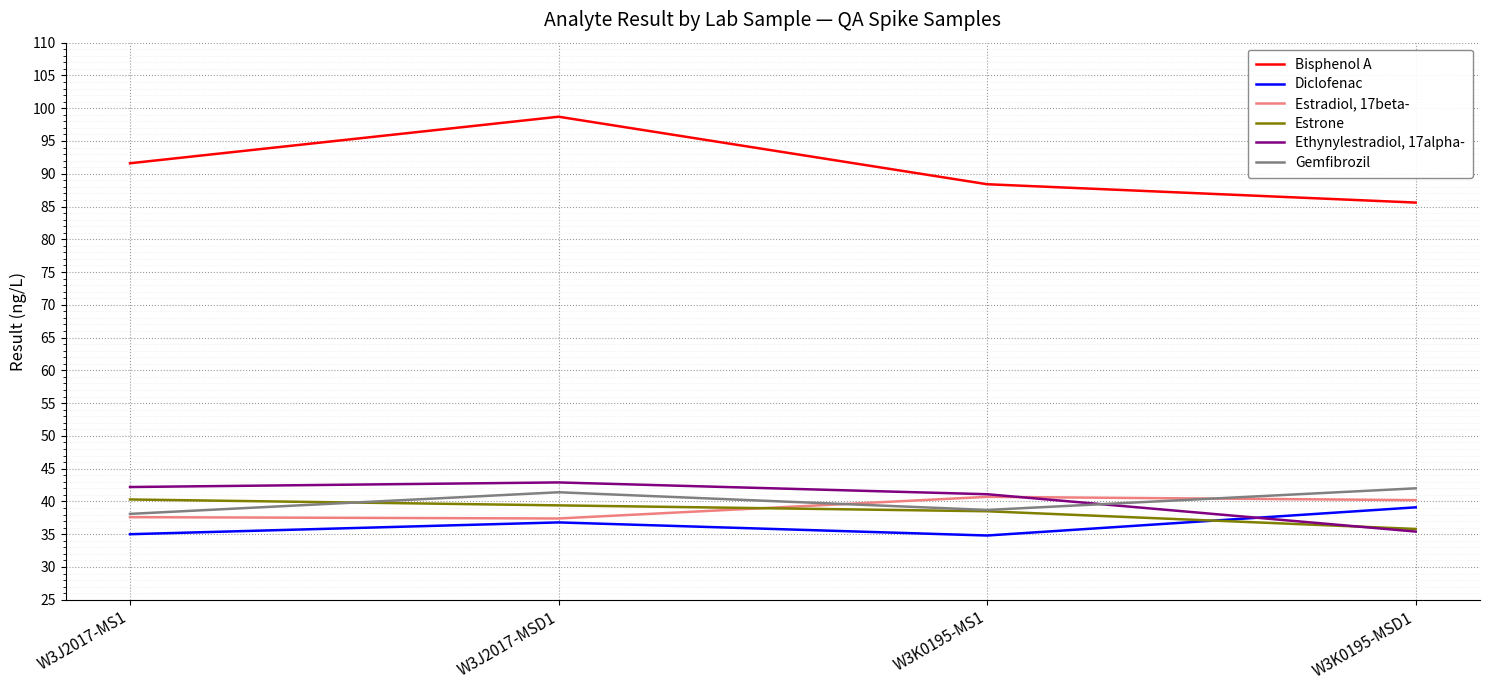

What is the difference between the maximum and minimum values in the Estradiol, 17beta- series?

3.3